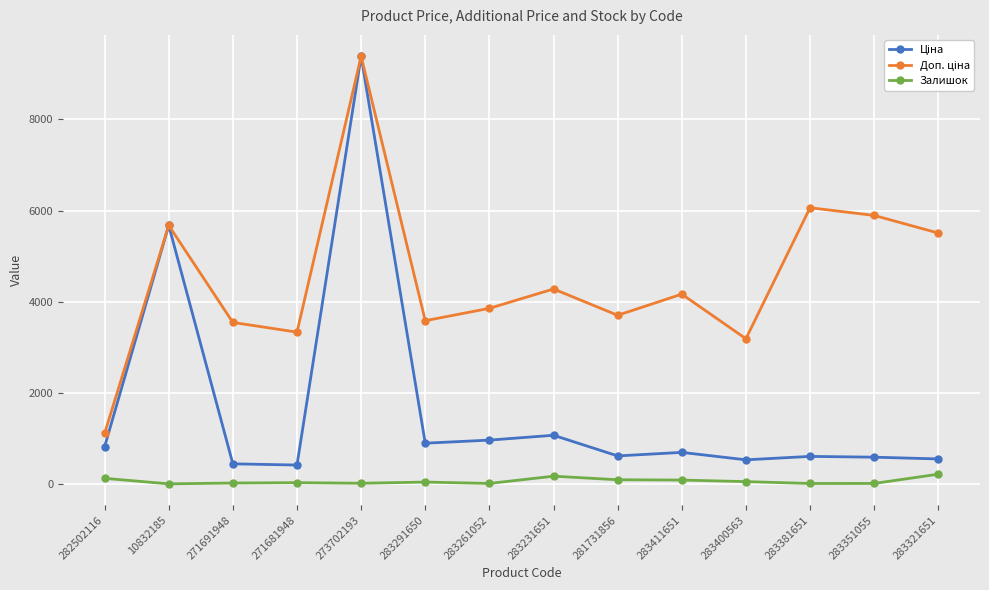

At which category is the sum across all series the highest?

273702193